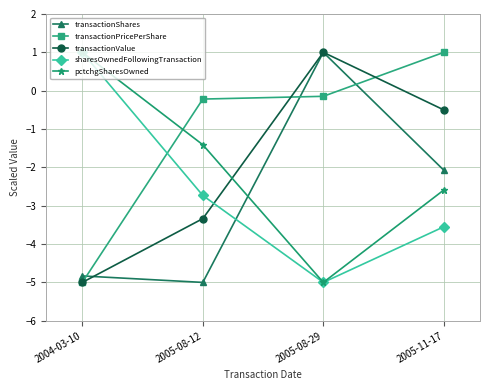

How many values in the transactionShares series exceed -2?

1